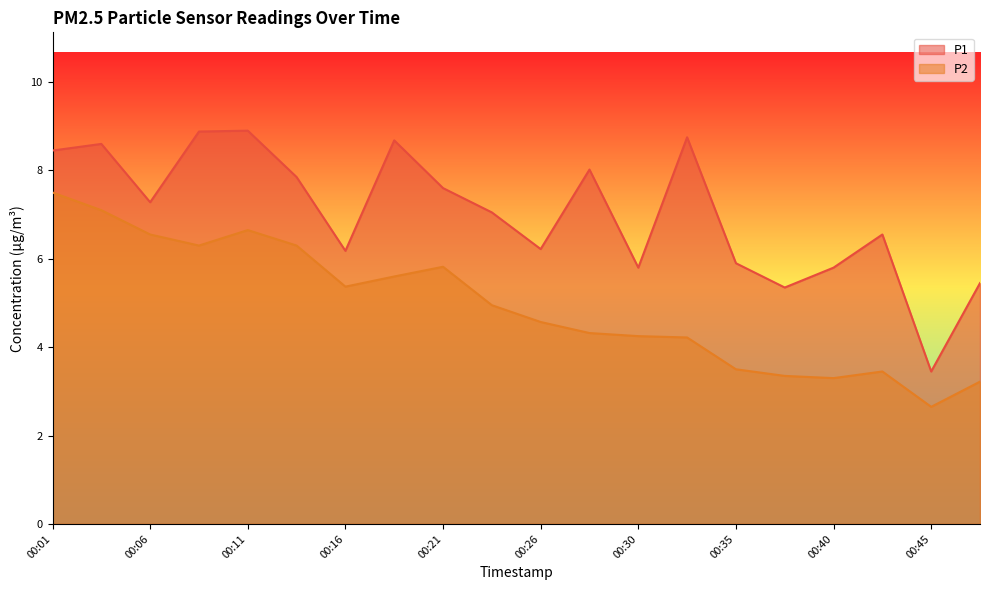

True or false: P1 and P2 cross at least once.

False